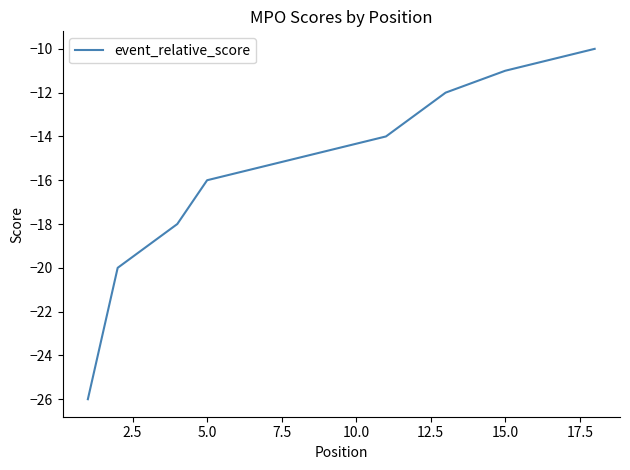

What is the greatest value displayed?

-10